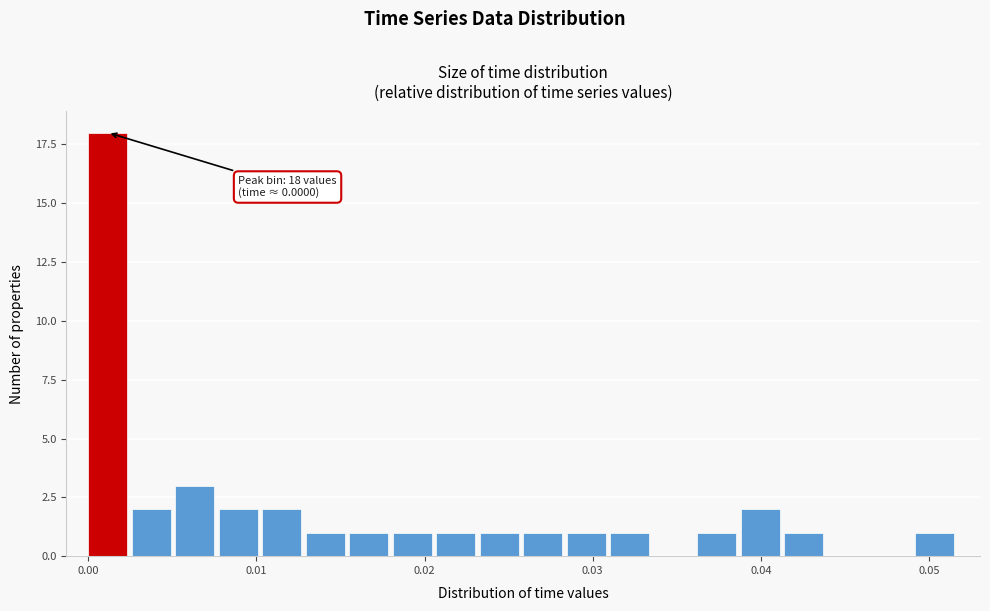

Around what value on the x-axis is the tallest bar? Give the approximate position of its centre, as read against the axis.

0.001